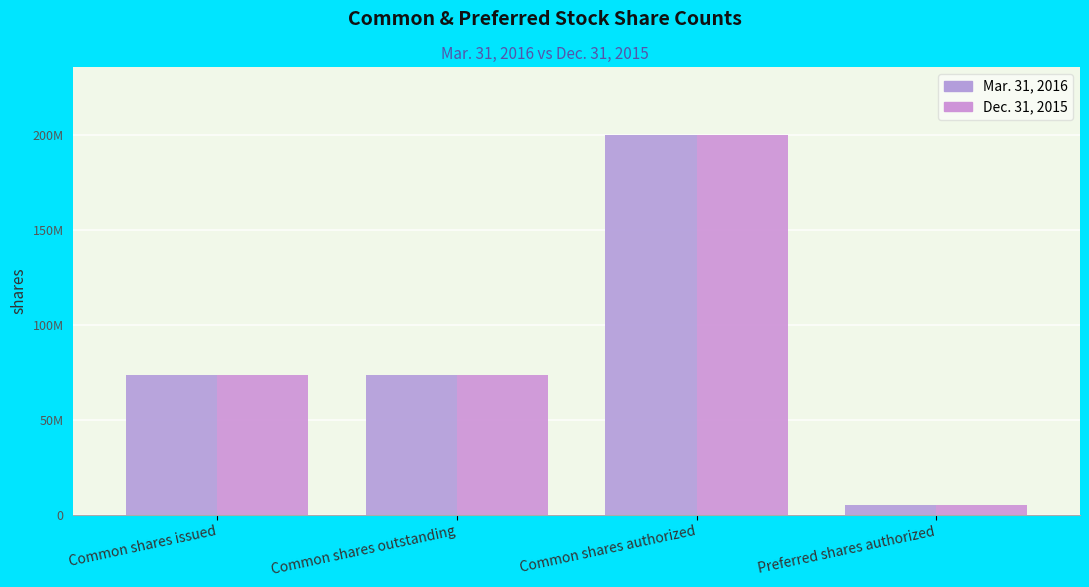

Which has a higher value, Common shares outstanding or Common shares authorized?

Common shares authorized